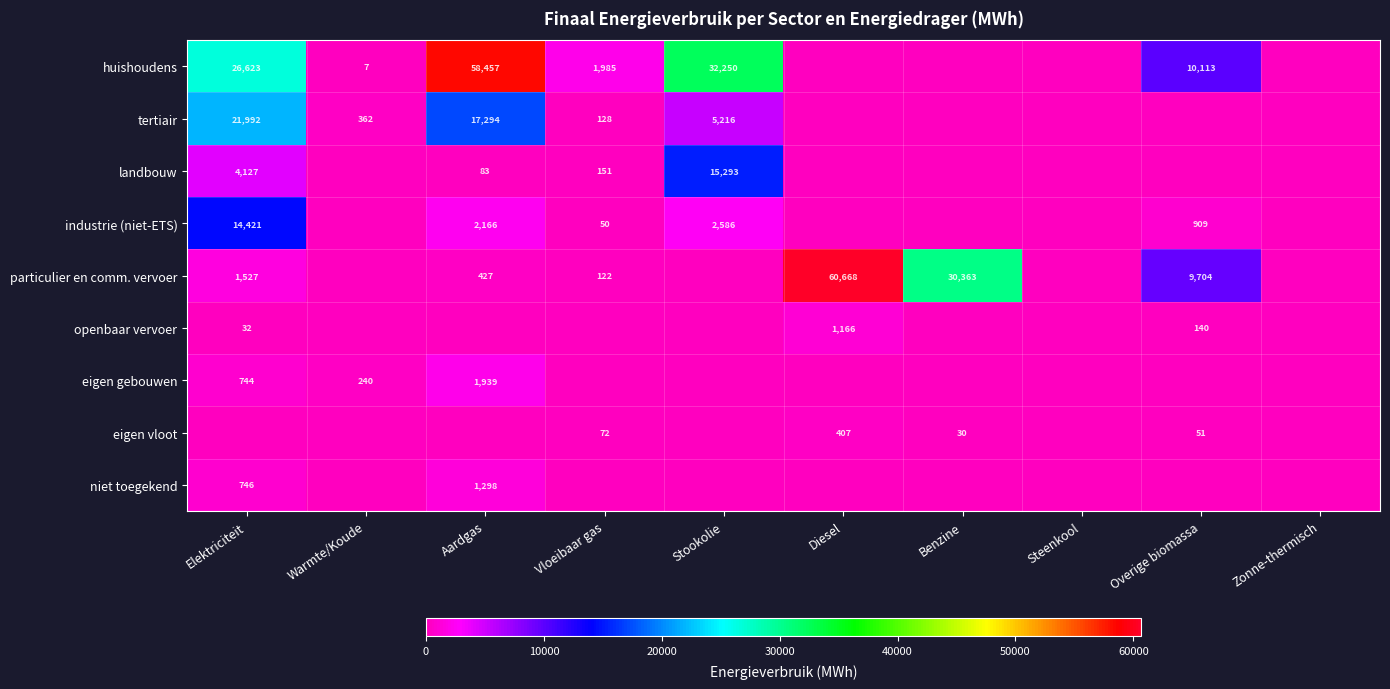

The huishoudens series shows 58457 at Aardgas. True or false?

True